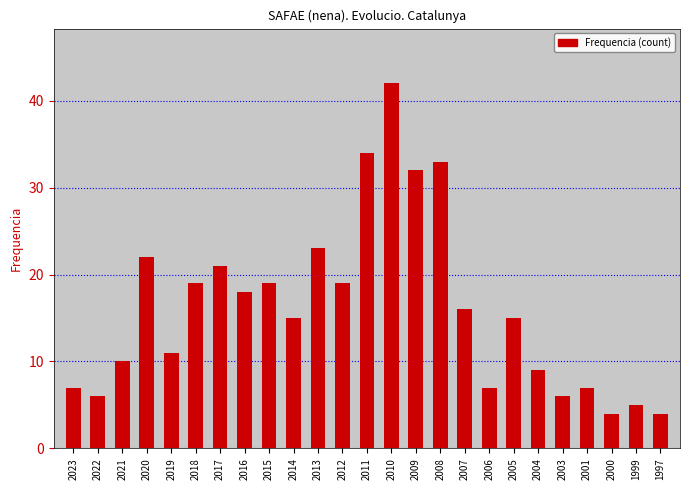

Are the bars grouped side by side (vs. stacked)?

No